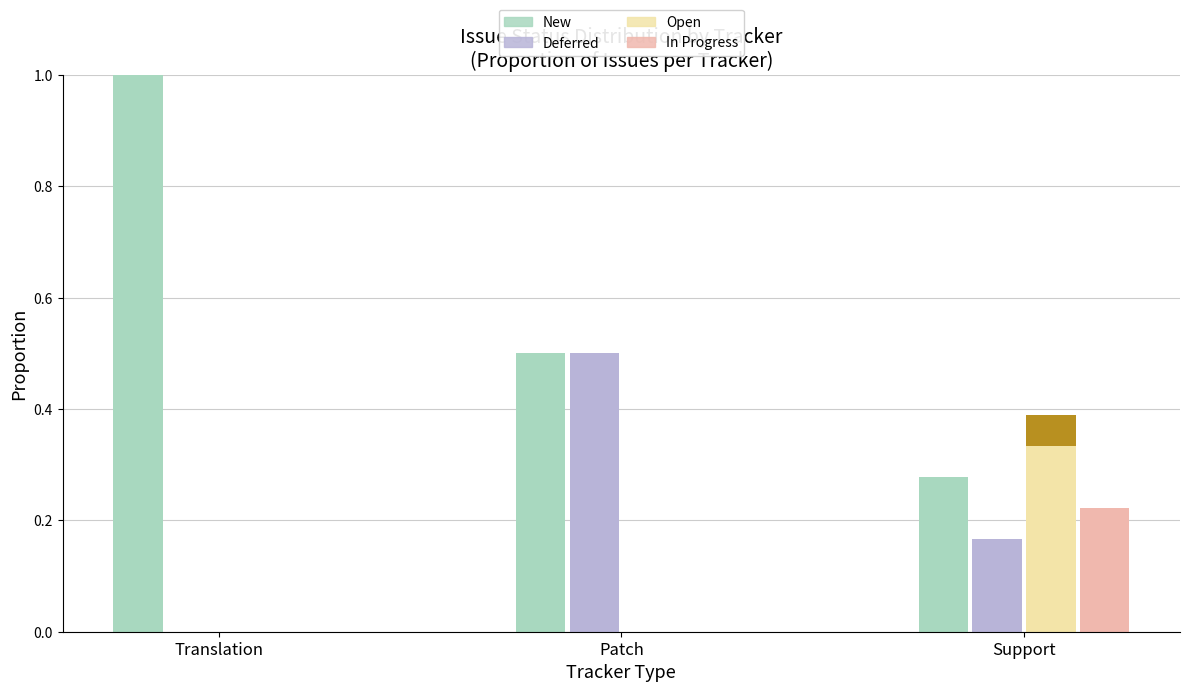

Reading left to right, what are all the values shown in this chart?

New: Translation=1.0	Patch=0.5	Support=0.3
Deferred: Translation=0.0	Patch=0.5	Support=0.2
Open: Translation=0.0	Patch=0.0	Support=0.3
In Progress: Translation=0.0	Patch=0.0	Support=0.2